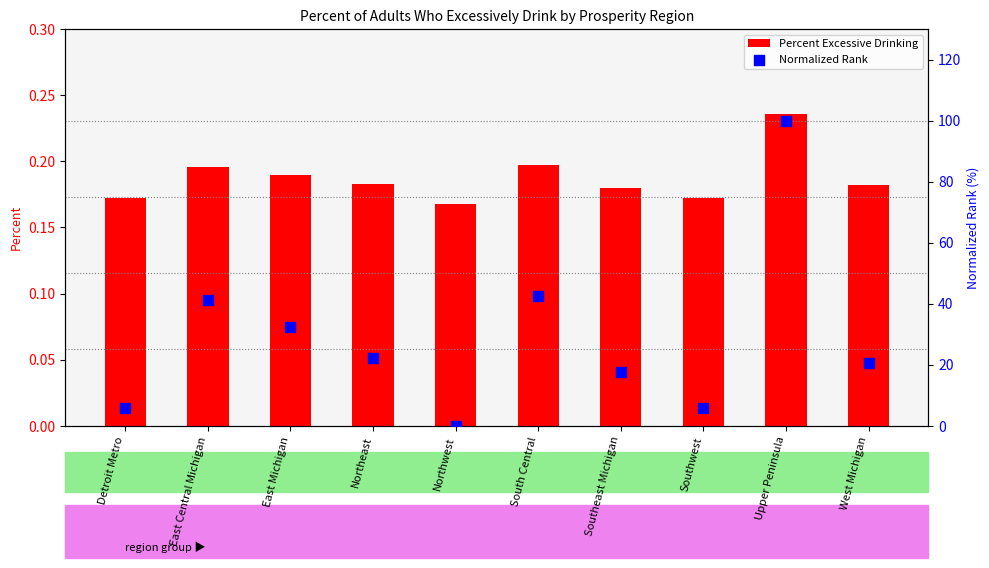

Which series has the largest Y range (max minus min)?

Normalized Rank